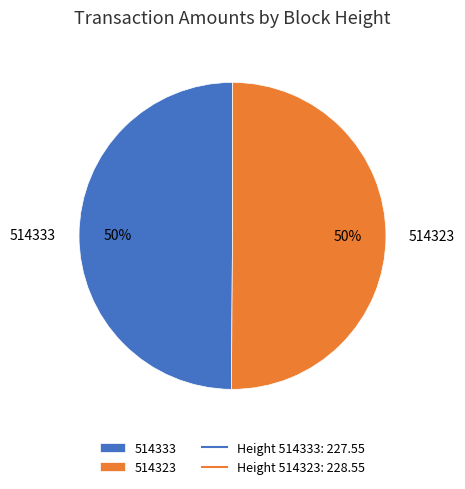

Do 514323 and 514333 together represent more than half of the pie?

Yes